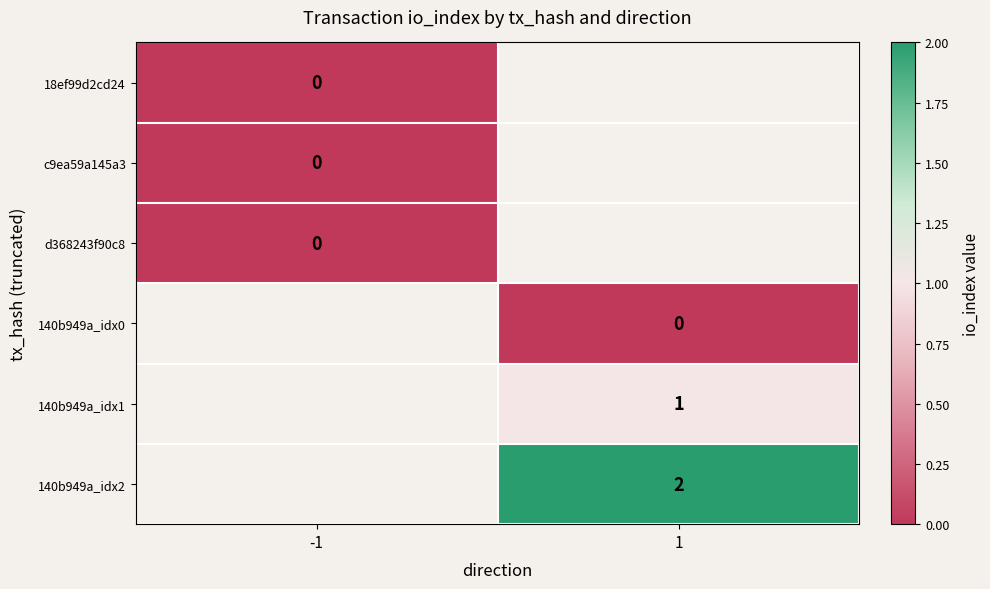

The value of 140b949a_idx1 at 1 is 1. True or false?

True